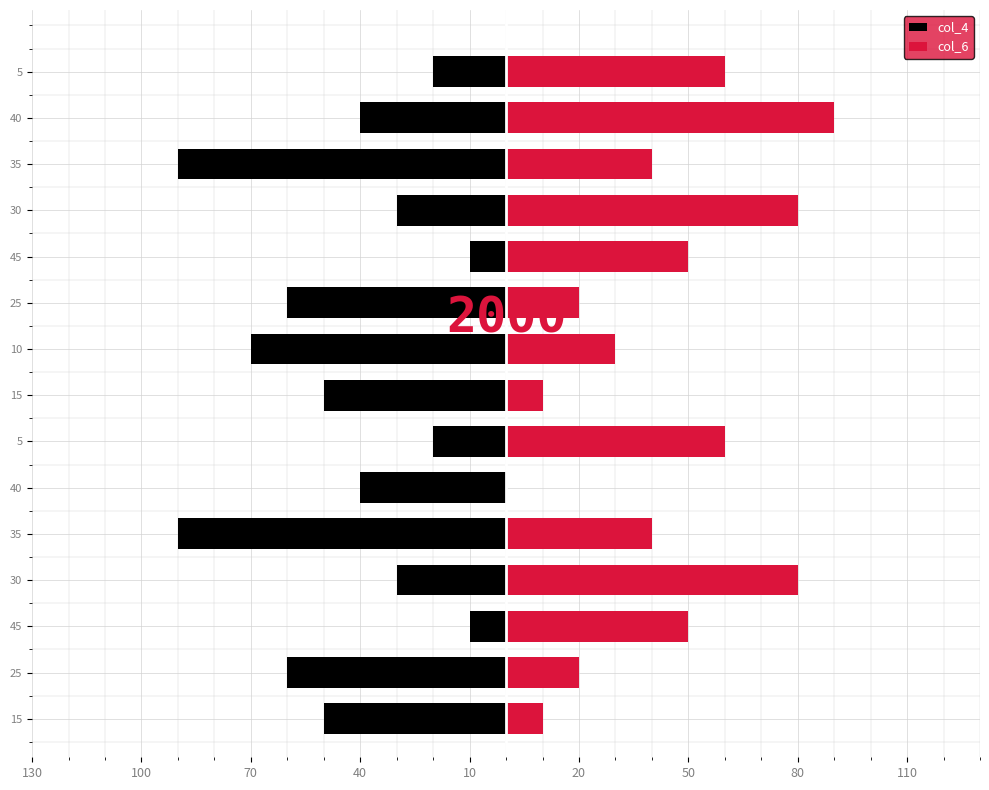

What is the value of the col_4 bar at the 1st from the left?

-50